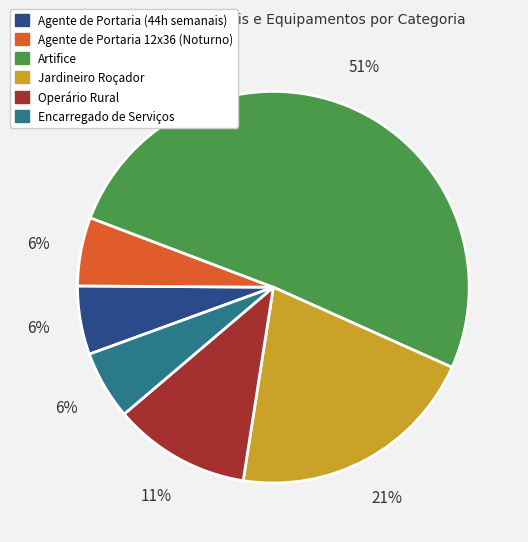

Is there any slice that represents more than half of the pie?

Yes